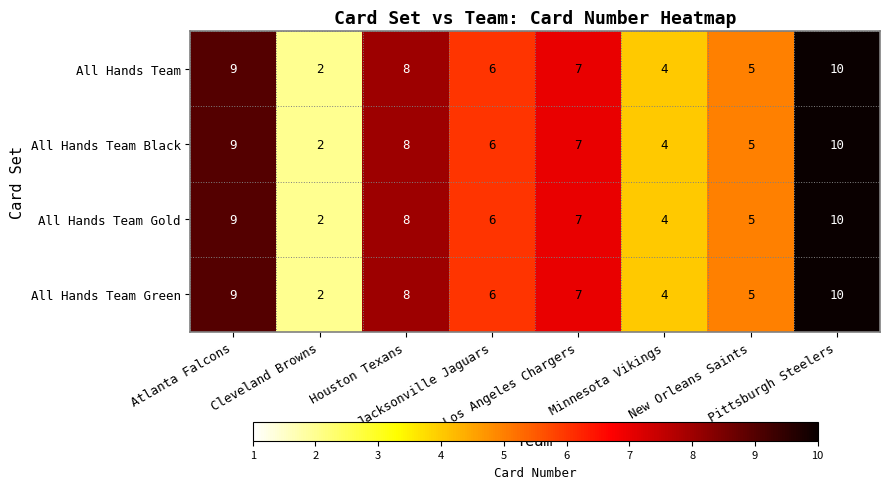

At how many categories does at least one series exceed 3?

7